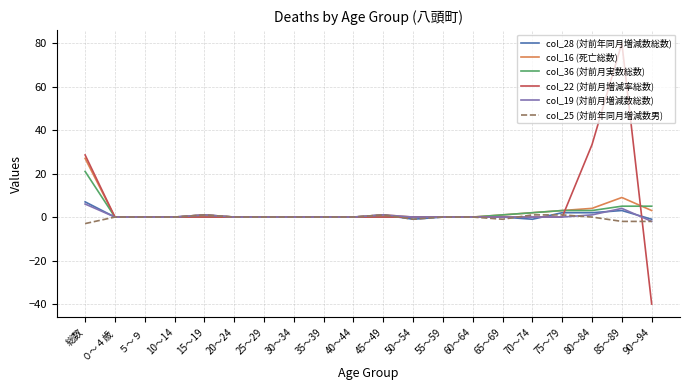

Reading left to right, what are all the values shown in this chart?

col_28 (対前年同月増減数総数): 総数=7.0	０～４歳=0.0	５～９=0.0	10～14=0.0	15～19=1.0	20～24=0.0	25～29=0.0	30～34=0.0	35～39=0.0	40～44=0.0	45～49=1.0	50～54=-1.0	55～59=0.0	60～64=0.0	65～69=0.0	70～74=-1.0	75～79=2.0	80～84=2.0	85～89=3.0	90～94=-1.0
col_16 (死亡総数): 総数=27.0	０～４歳=0.0	５～９=0.0	10～14=0.0	15～19=1.0	20～24=0.0	25～29=0.0	30～34=0.0	35～39=0.0	40～44=0.0	45～49=1.0	50～54=0.0	55～59=0.0	60～64=0.0	65～69=1.0	70～74=2.0	75～79=3.0	80～84=4.0	85～89=9.0	90～94=3.0
col_36 (対前月実数総数): 総数=21.0	０～４歳=0.0	５～９=0.0	10～14=0.0	15～19=0.0	20～24=0.0	25～29=0.0	30～34=0.0	35～39=0.0	40～44=0.0	45～49=0.0	50～54=0.0	55～59=0.0	60～64=0.0	65～69=1.0	70～74=2.0	75～79=3.0	80～84=3.0	85～89=5.0	90～94=5.0
col_22 (対前月増減率総数): 総数=28.6	０～４歳=0.0	５～９=0.0	10～14=0.0	15～19=0.0	20～24=0.0	25～29=0.0	30～34=0.0	35～39=0.0	40～44=0.0	45～49=0.0	50～54=0.0	55～59=0.0	60～64=0.0	65～69=0.0	70～74=0.0	75～79=0.0	80～84=33.3	85～89=80.0	90～94=-40.0
col_19 (対前月増減数総数): 総数=6.0	０～４歳=0.0	５～９=0.0	10～14=0.0	15～19=1.0	20～24=0.0	25～29=0.0	30～34=0.0	35～39=0.0	40～44=0.0	45～49=1.0	50～54=0.0	55～59=0.0	60～64=0.0	65～69=0.0	70～74=0.0	75～79=0.0	80～84=1.0	85～89=4.0	90～94=-2.0
col_25 (対前年同月増減数男): 総数=-3.0	０～４歳=0.0	５～９=0.0	10～14=0.0	15～19=1.0	20～24=0.0	25～29=0.0	30～34=0.0	35～39=0.0	40～44=0.0	45～49=1.0	50～54=-1.0	55～59=0.0	60～64=0.0	65～69=-1.0	70～74=1.0	75～79=1.0	80～84=0.0	85～89=-2.0	90～94=-2.0